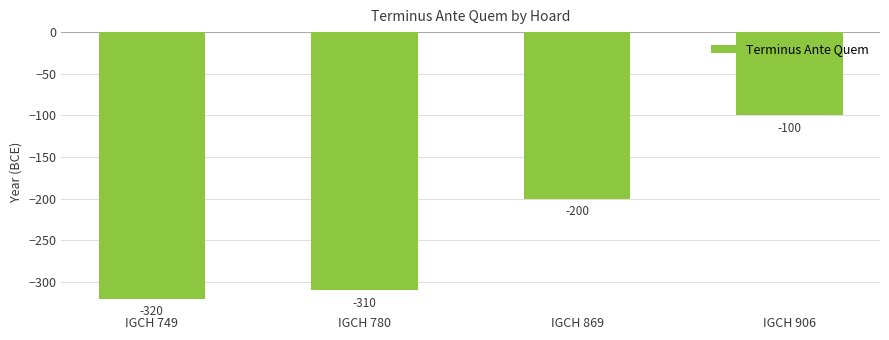

What is the value of the 4th bar from the left?

-100